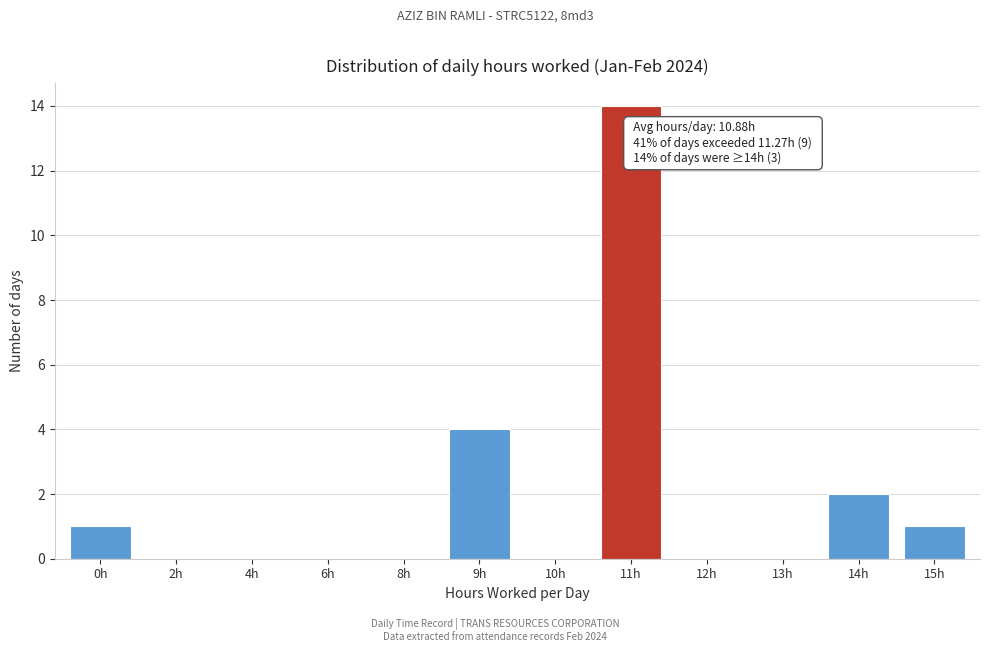

Reading left to right, transcribe all the data shown in this chart.

0h=1	2h=0	4h=0	6h=0	8h=0	9h=4	10h=0	11h=14	12h=0	13h=0	14h=2	15h=1